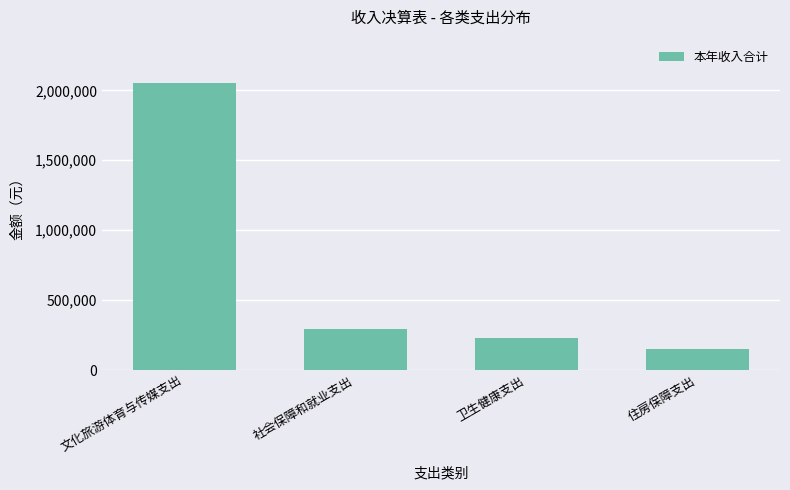

Which category has the highest value across all series?

文化旅游体育与传媒支出